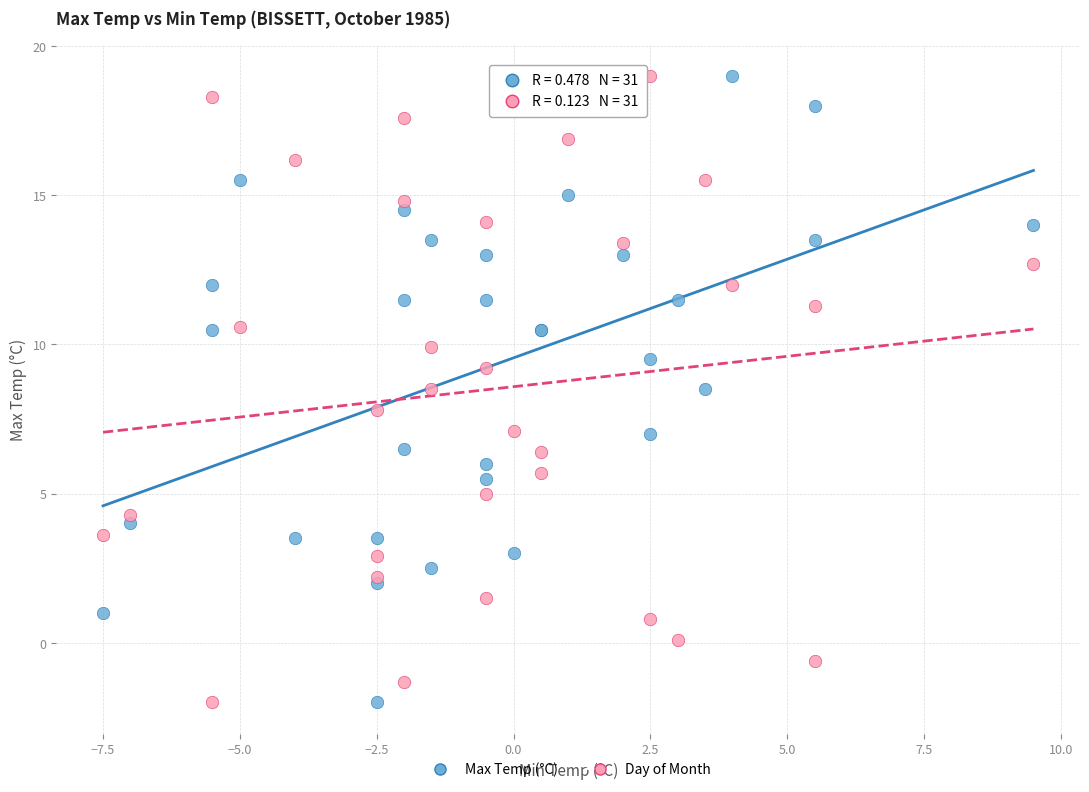

What is the X range (max minus min) for the scatter plot?

17.0